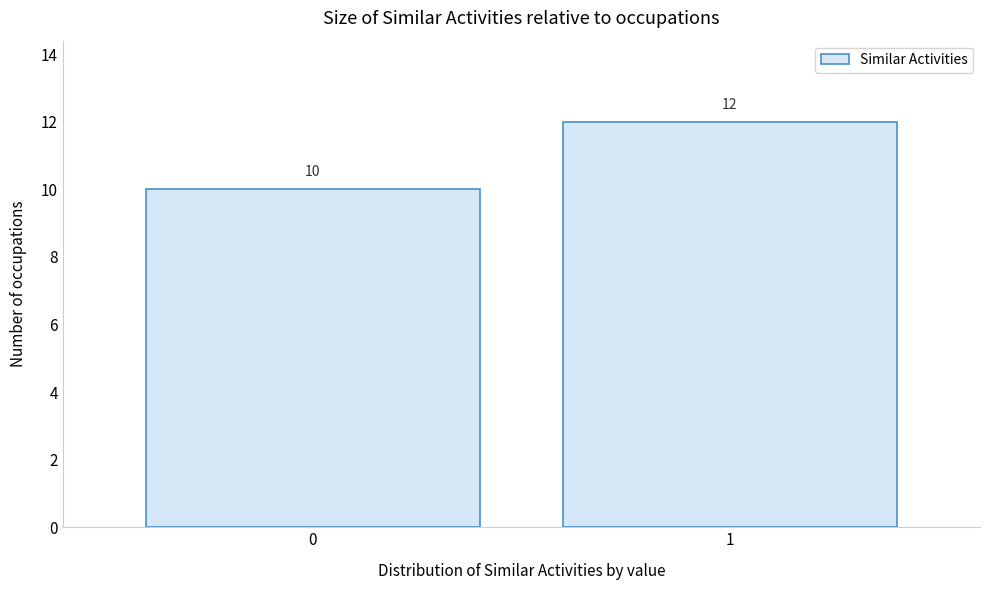

Reading right to left, extract all data points from this chart.

1=12	0=10